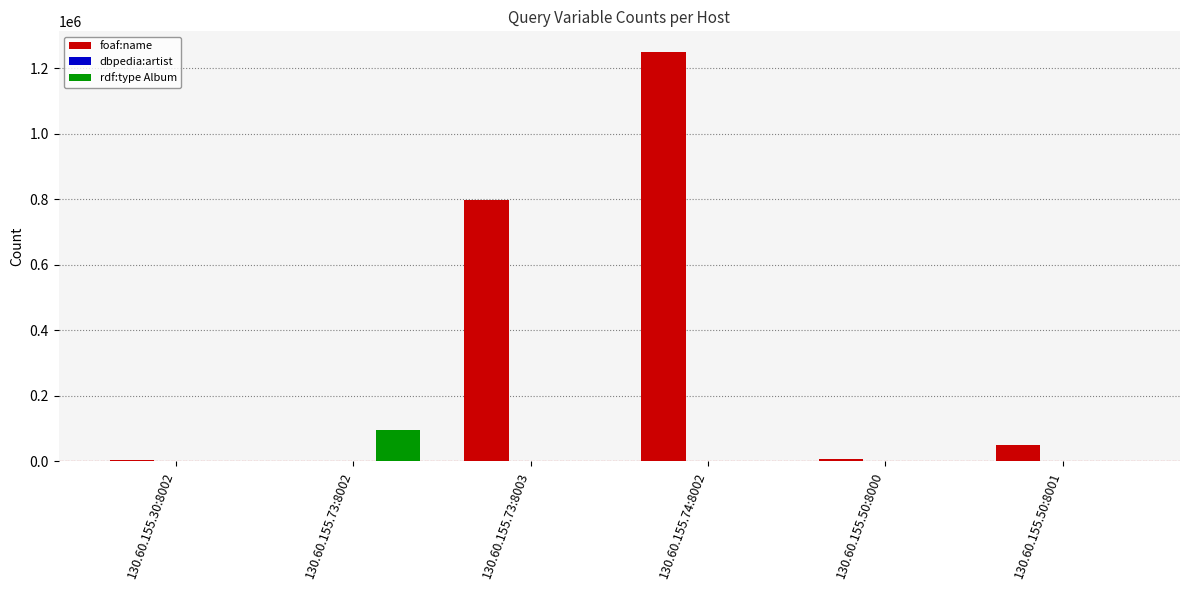

What is the sum of all rdf:type Album values?

94033